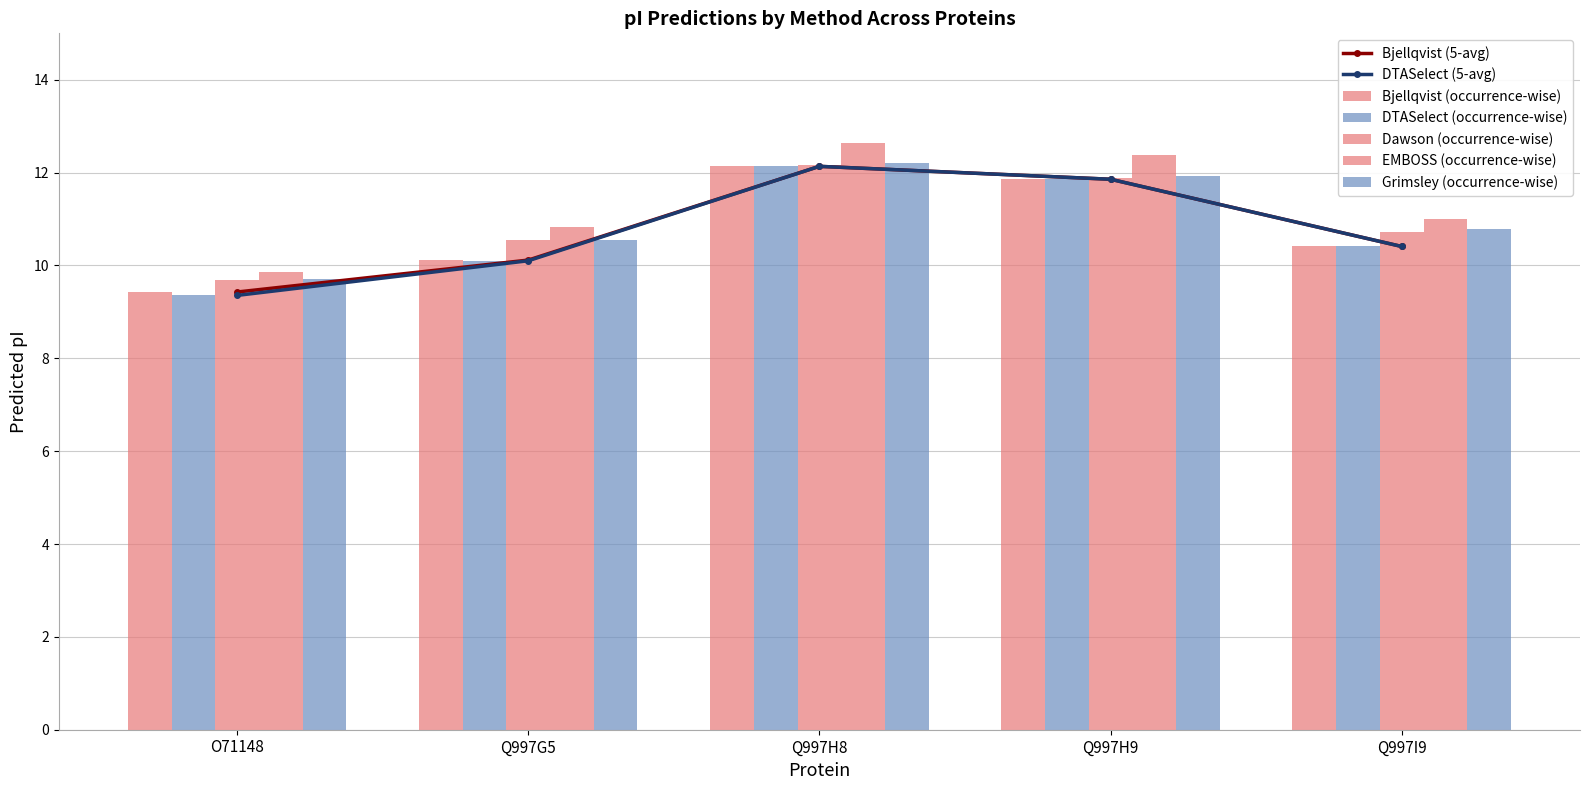

What is the difference between the maximum and minimum values in the Bjellqvist series?

2.7